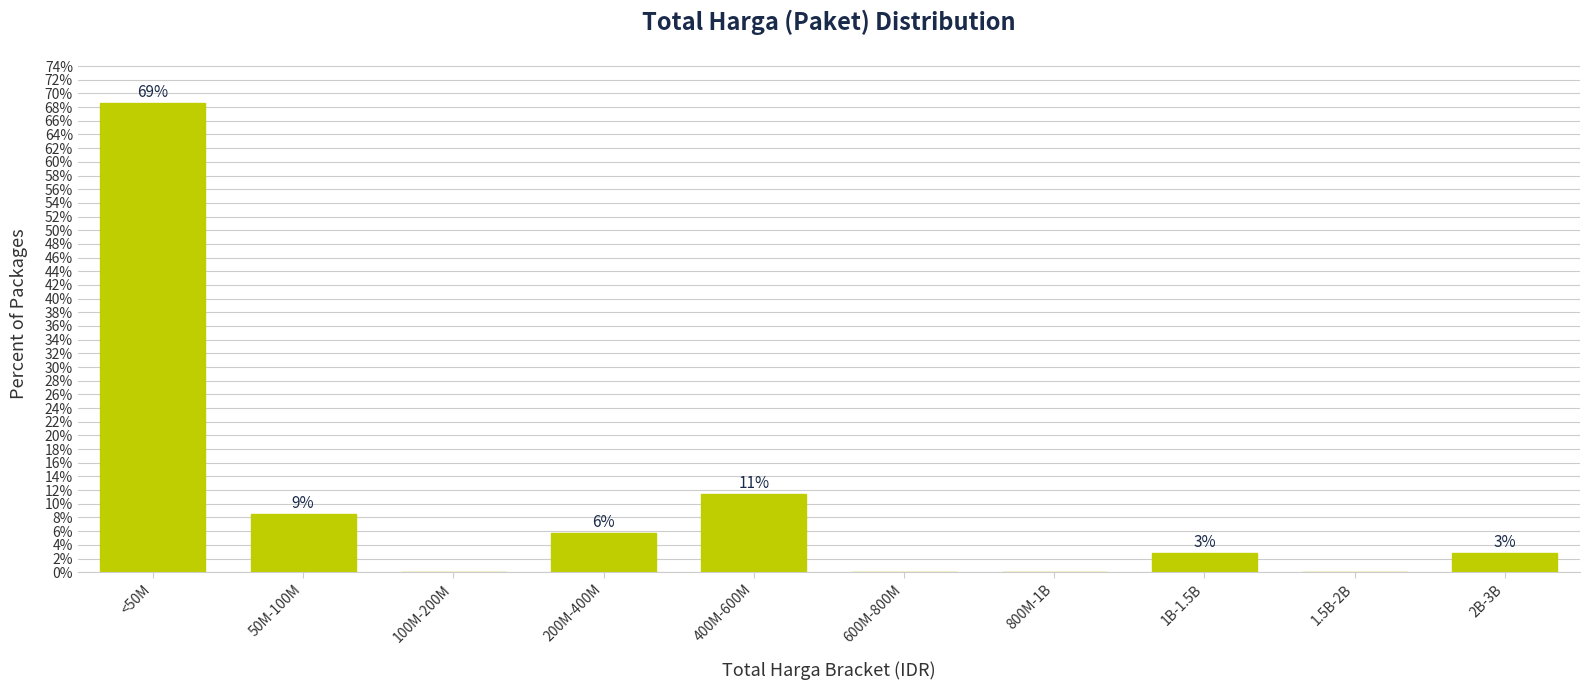

Are the bars horizontal?

No